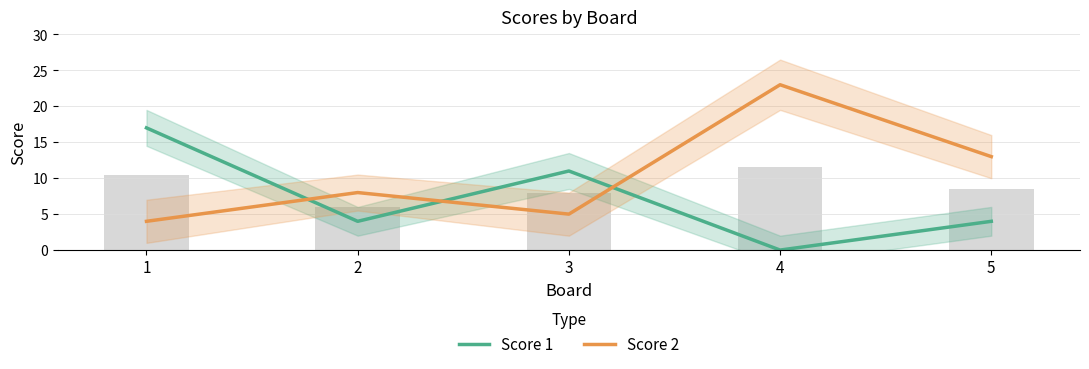

Read the Score 1 value at 3, to the nearest 5.

10